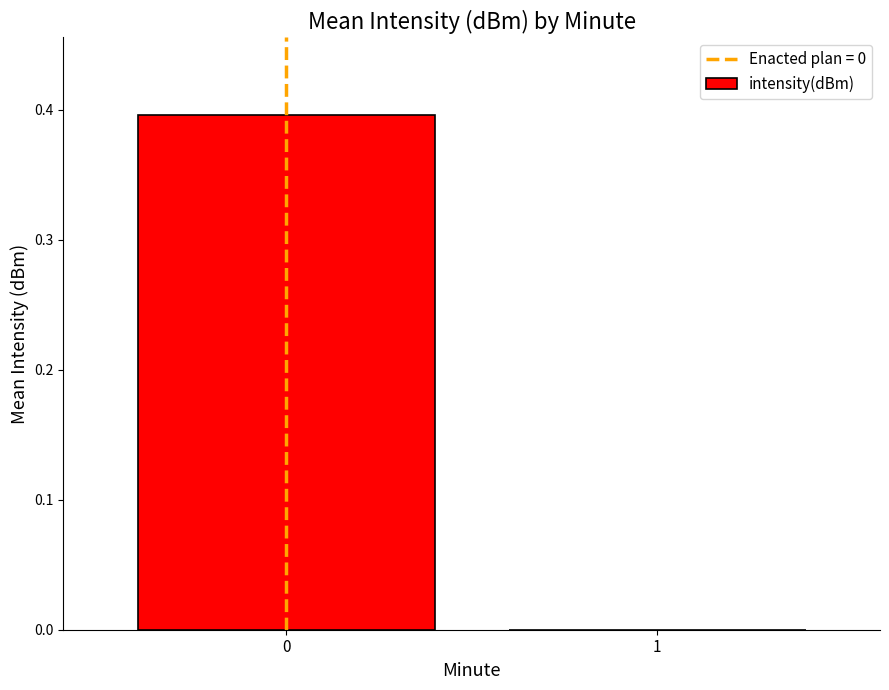

What is the sum of all values?

0.4